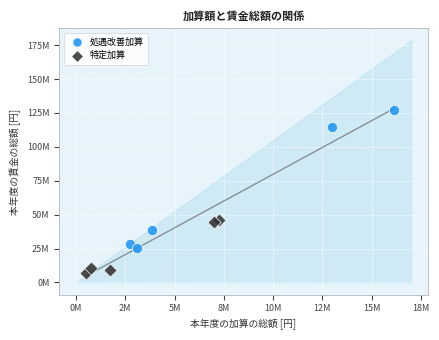

Which series contains the highest Y value?

処遇改善加算